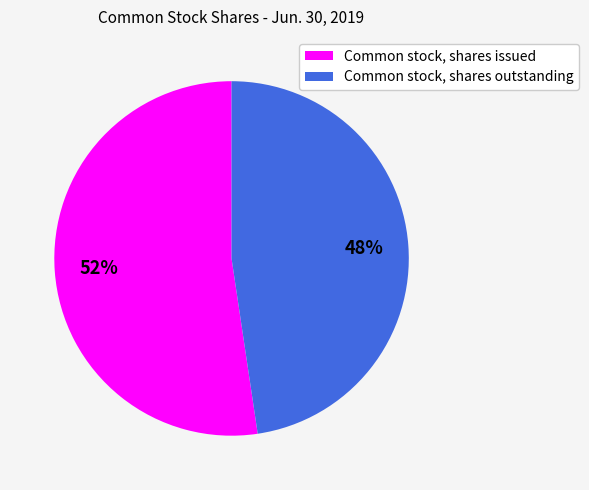

Rank the categories by value from lowest to highest.

Common stock, shares outstanding, Common stock, shares issued